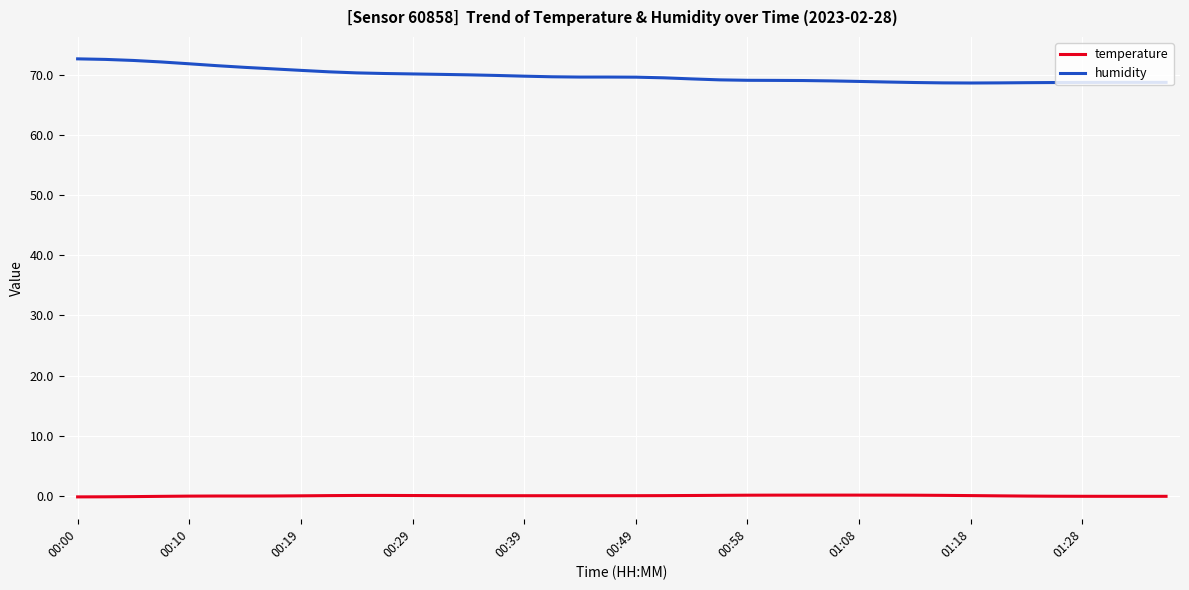

True or false: temperature has more than 1 interior local peaks.

True